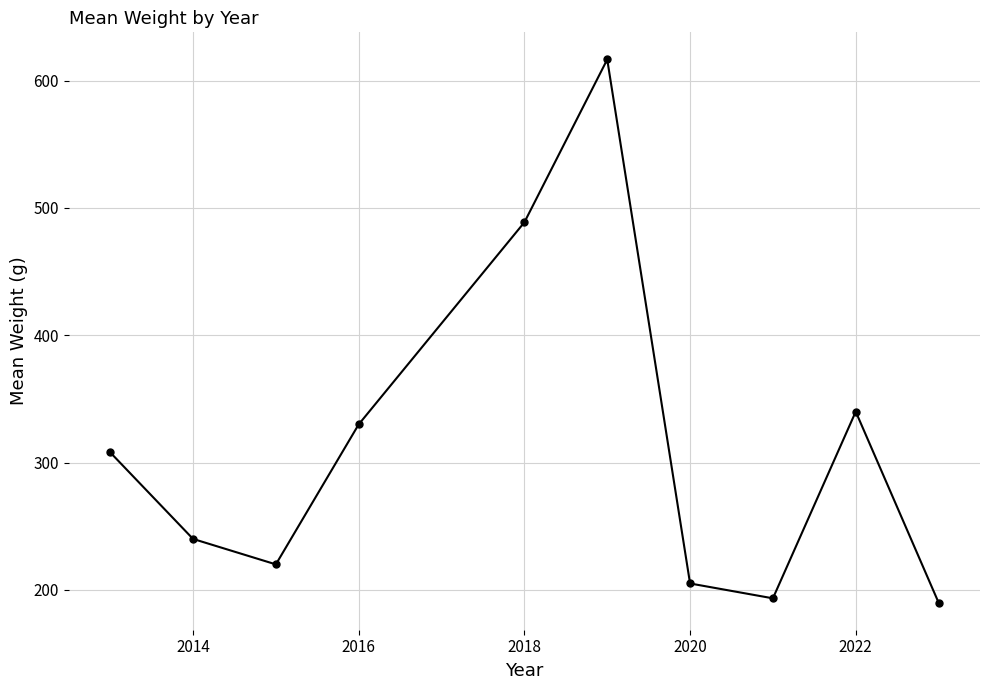

How many lines are shown in the chart?

1